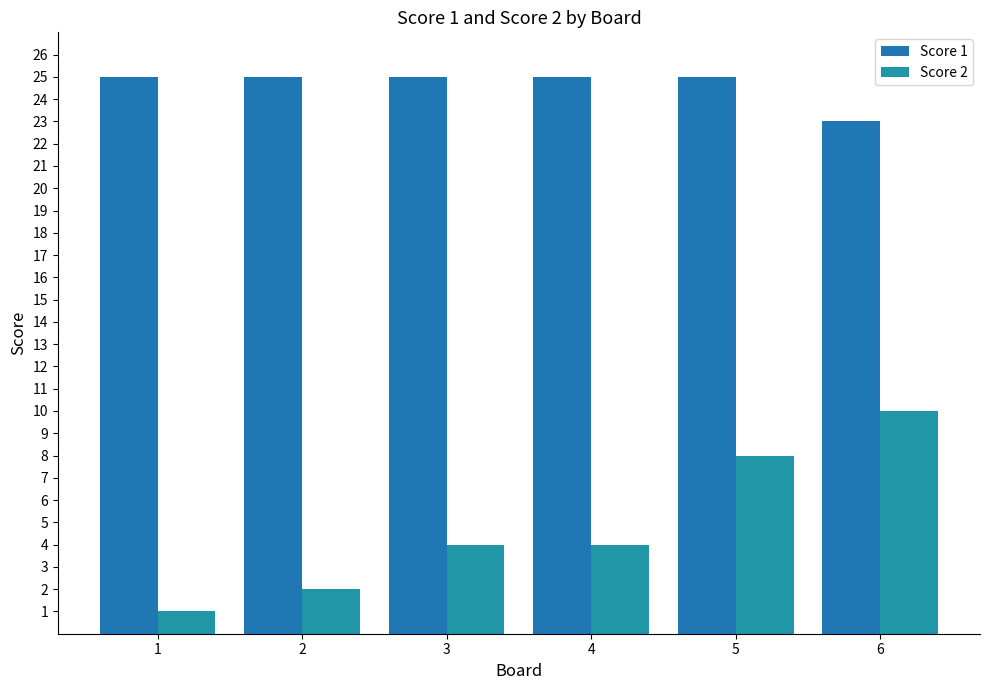

Are the bars grouped side by side (vs. stacked)?

Yes